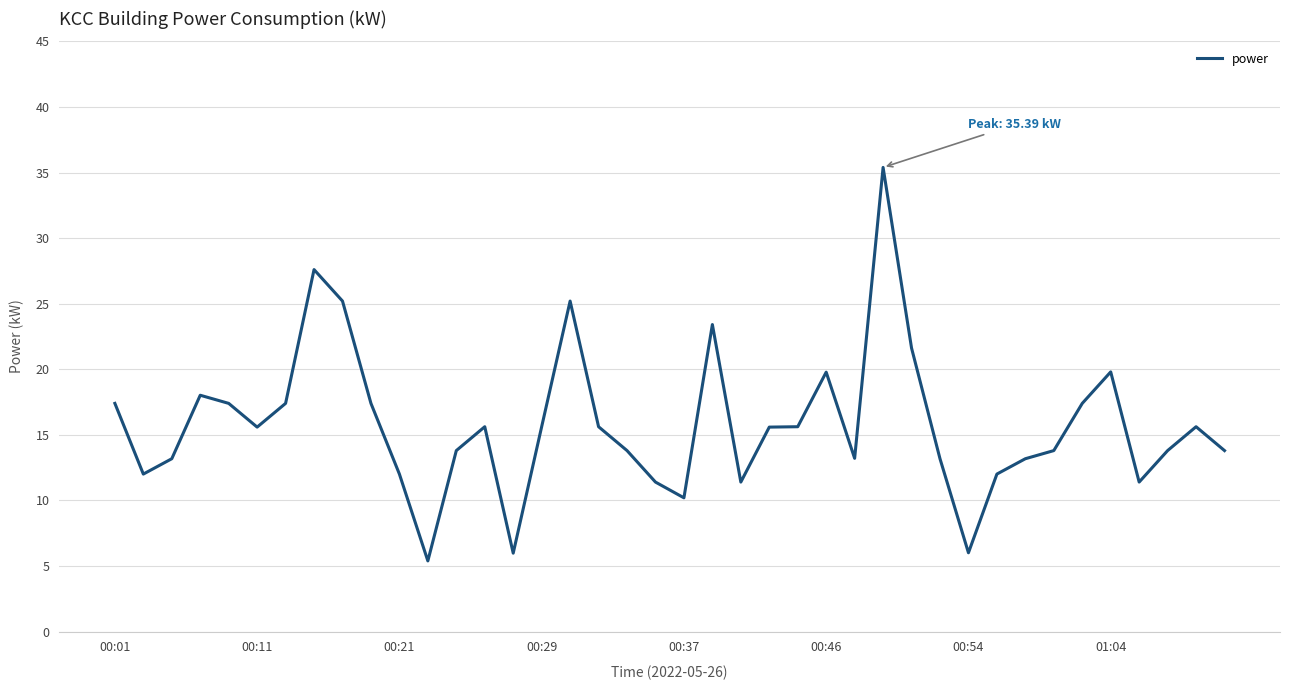

What is the greatest value displayed?

35.4